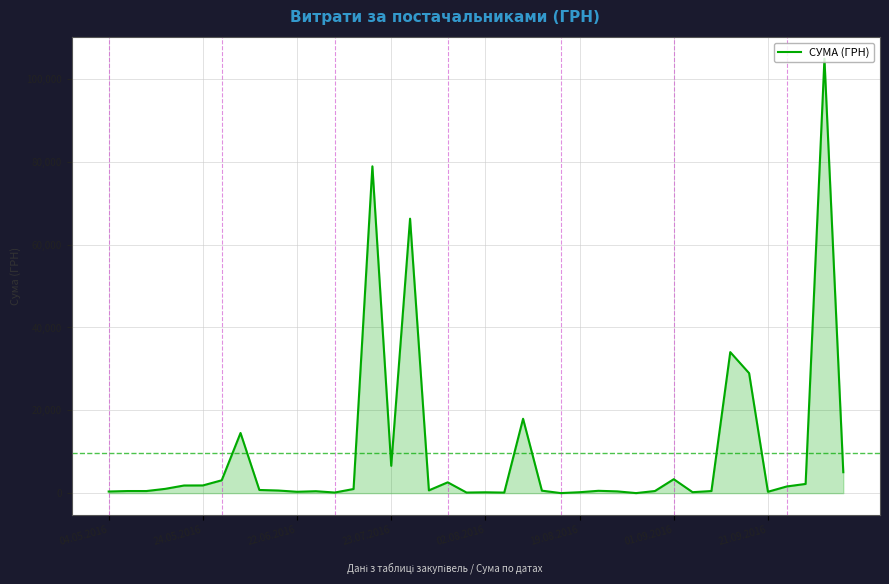

What is the greatest value displayed?

104899.0